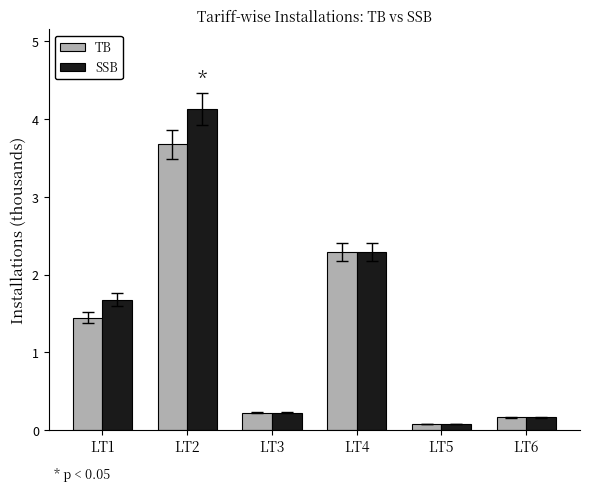

List the series in order of their peak value, highest first.

SSB, TB